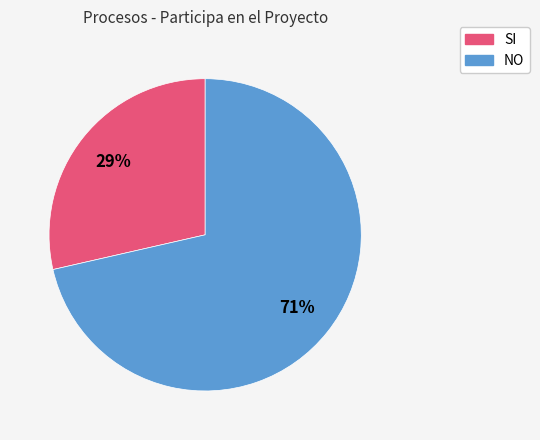

How many slices are in this pie chart?

2